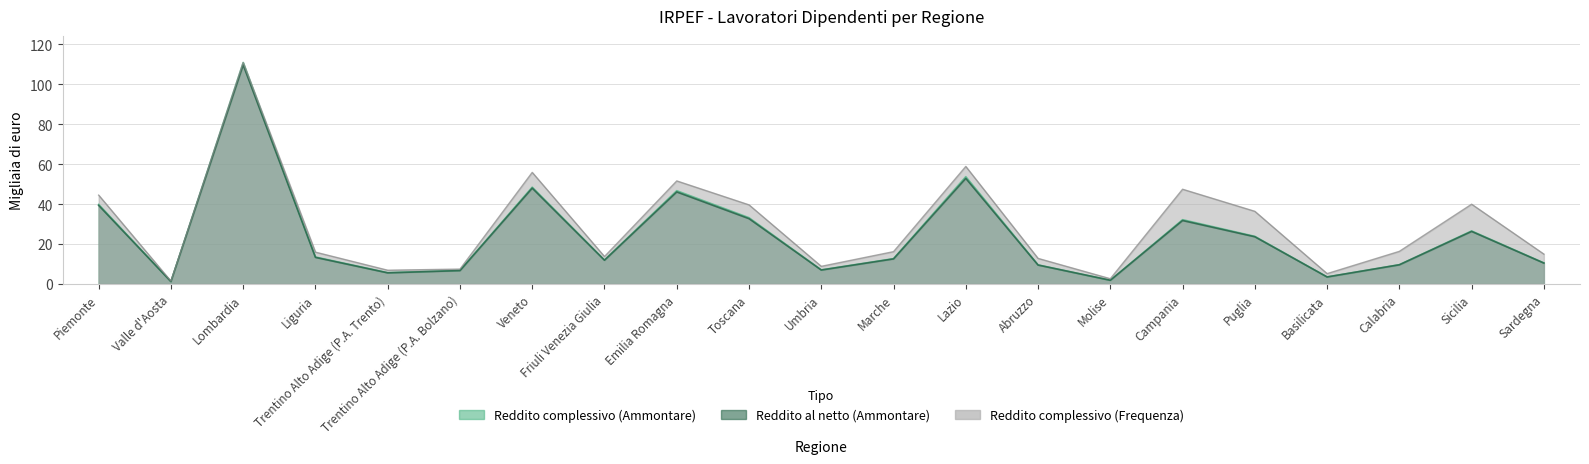

Which category has the highest value across all series?

Lombardia